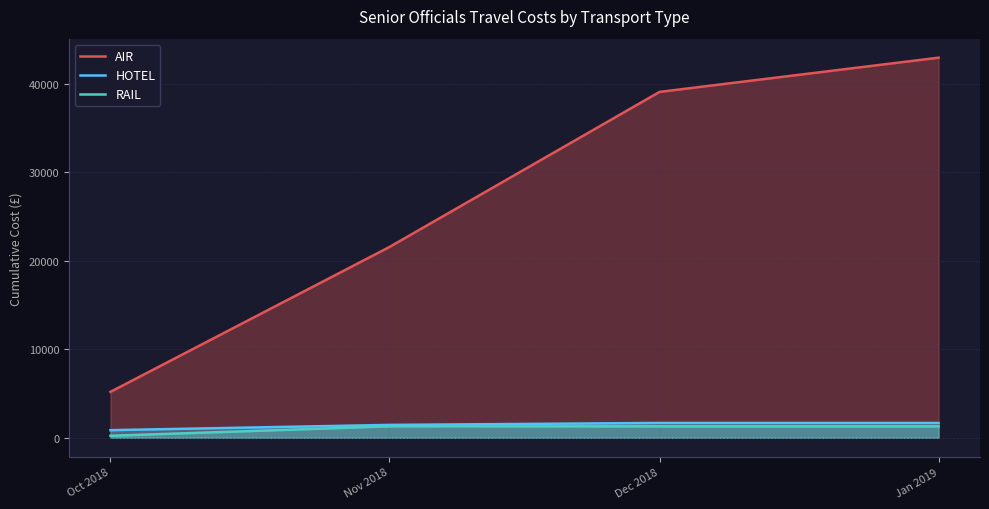

What is the difference between the highest and lowest values at Jan 2019?

41654